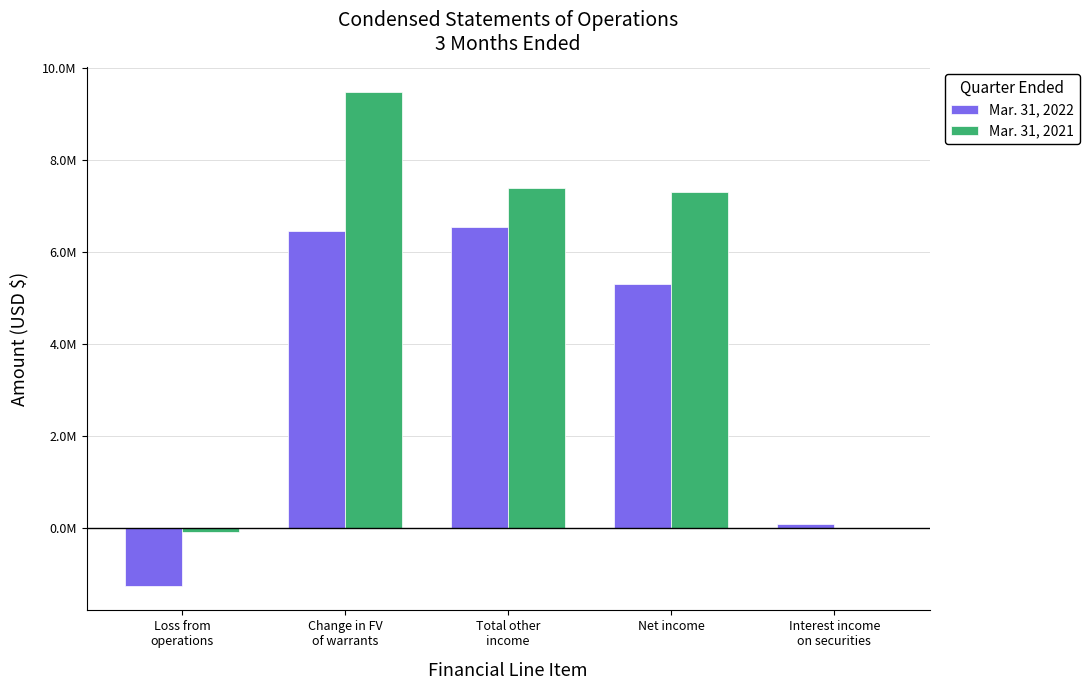

What is the average value of the Mar. 31, 2022 series?

3428610